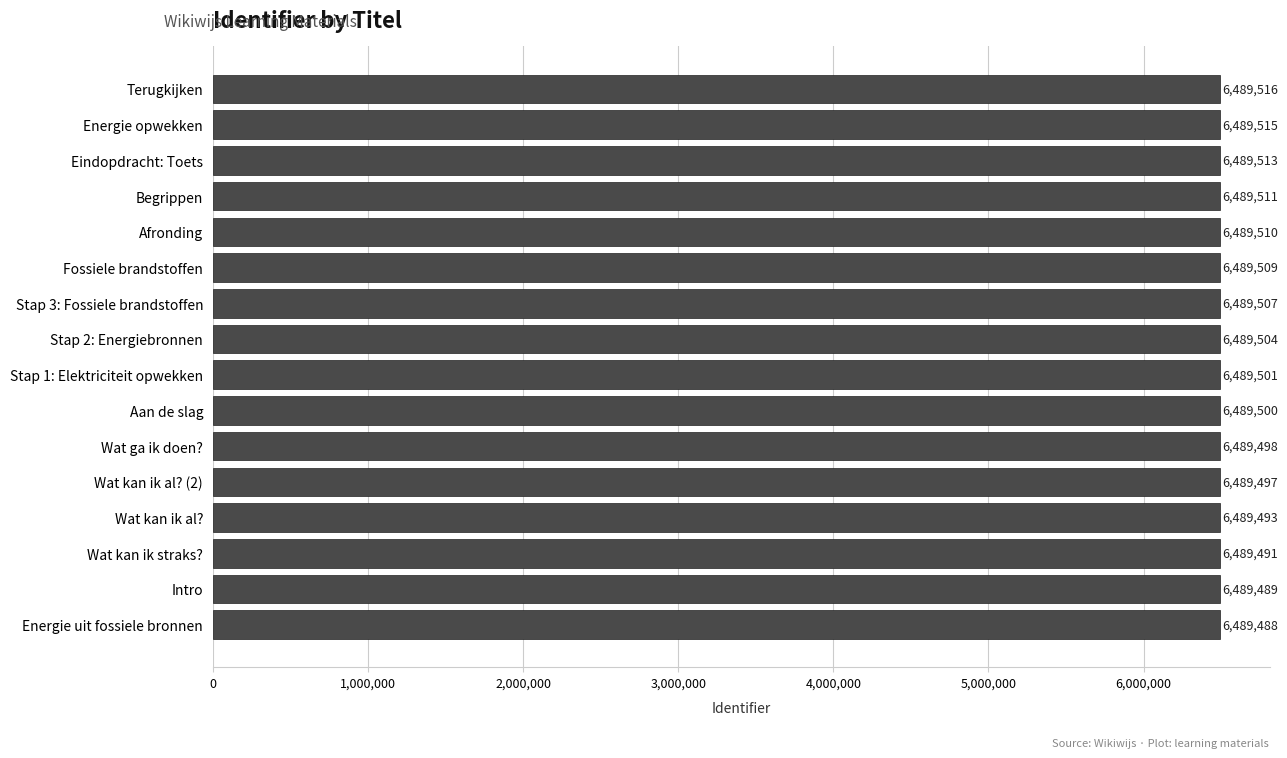

What is the label of the 9th bar from the top?

Stap 1: Elektriciteit opwekken